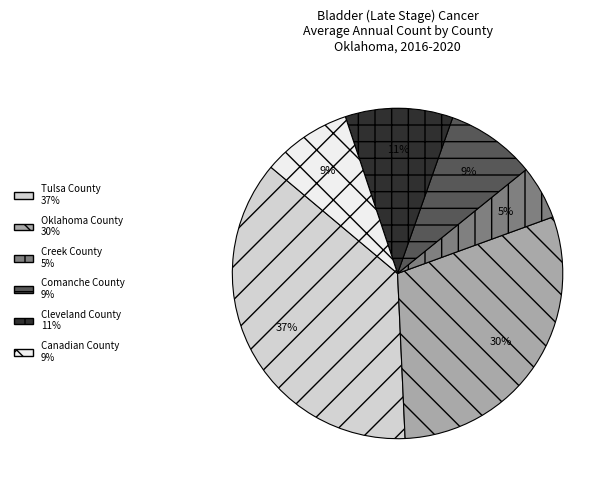

Which has a higher value, Comanche County or Oklahoma County?

Oklahoma County